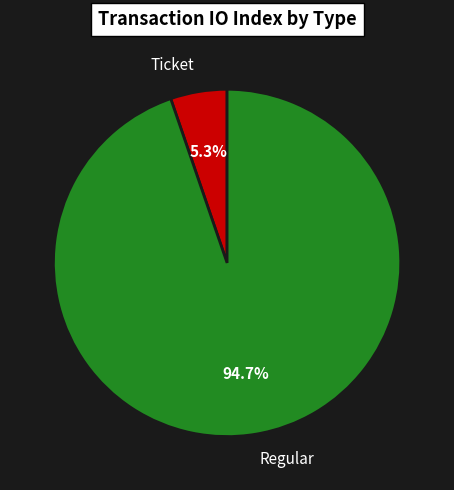

Which category accounts for the majority?

Regular